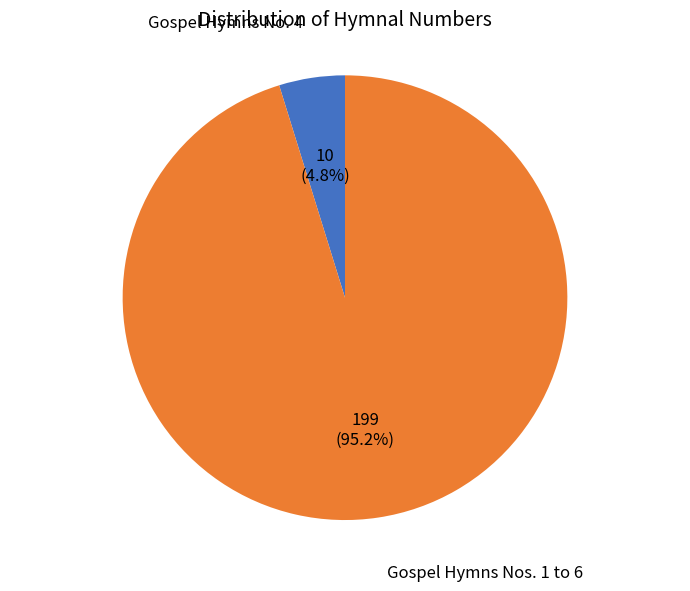

Does any single category account for the majority?

Yes